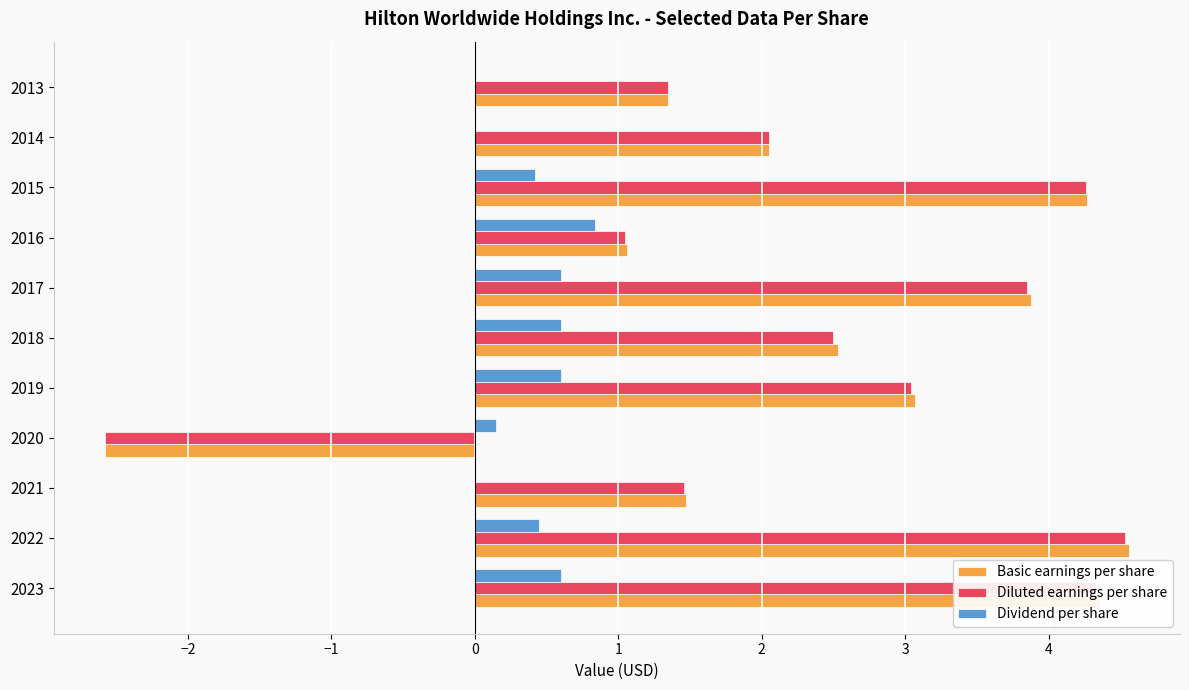

What are all the series names shown in the legend?

Basic earnings per share, Diluted earnings per share, Dividend per share